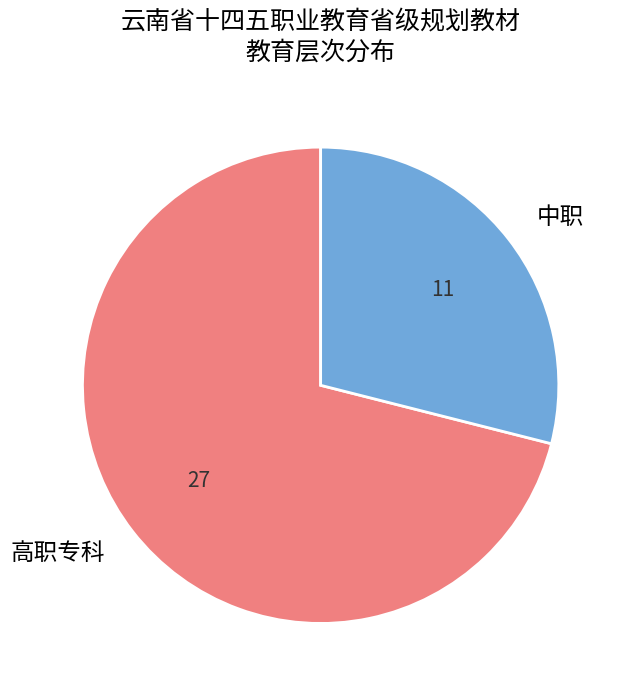

Does any single category account for the majority?

Yes